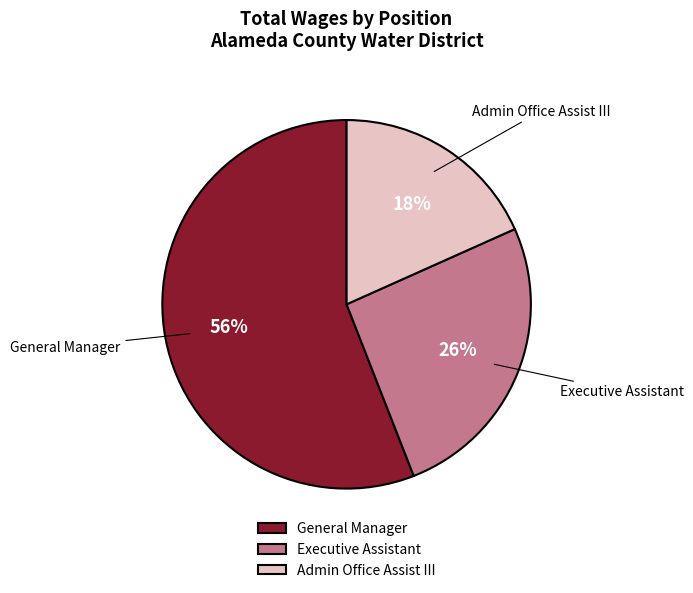

Do Admin Office Assist III and General Manager together represent more than half of the pie?

Yes